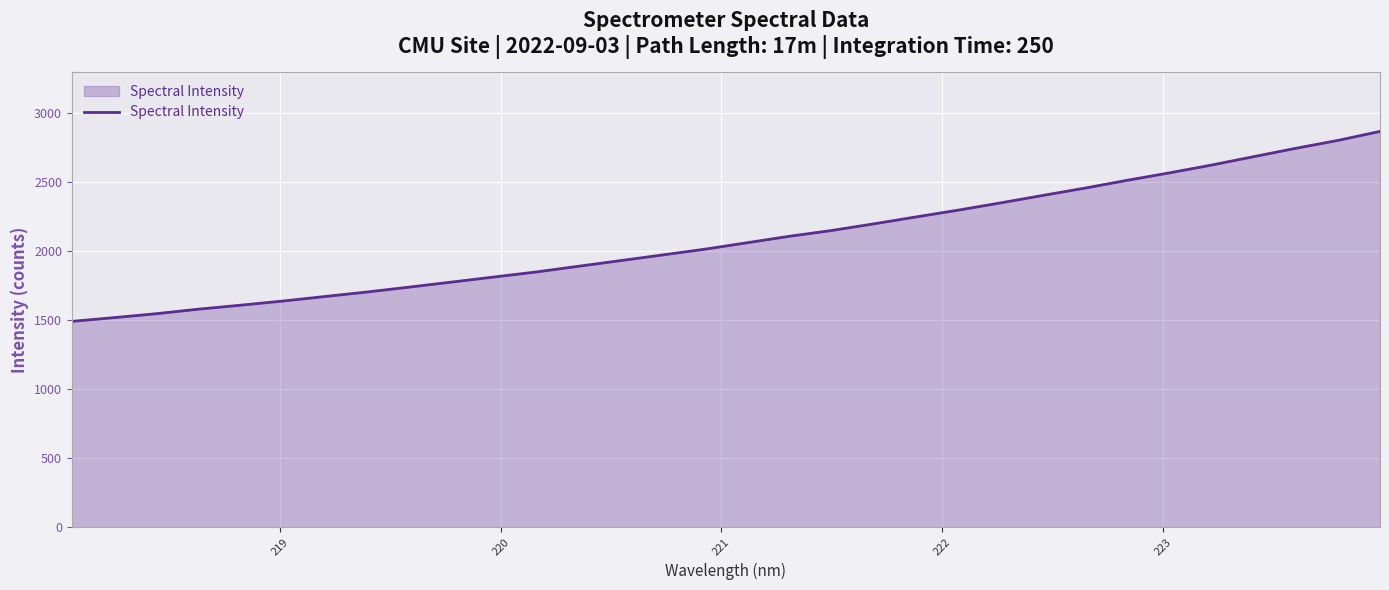

Does the chart display data point markers on the line(s)?

No